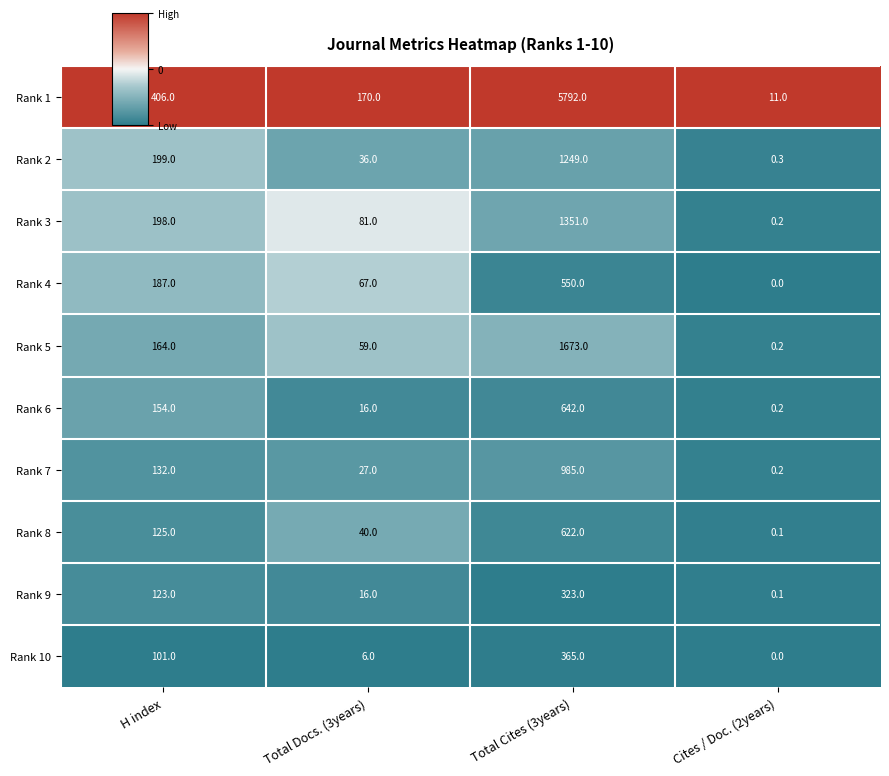

What is the difference between the maximum and minimum values in the Rank 4 series?

550.0